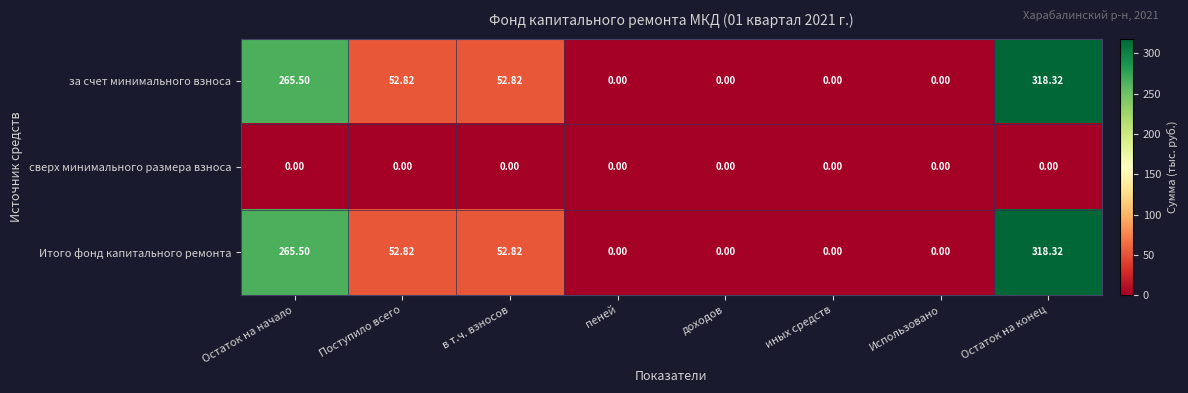

Is the value of Итого фонд капитального ремонта at Поступило всего greater than the value of сверх минимального размера взноса at доходов?

Yes